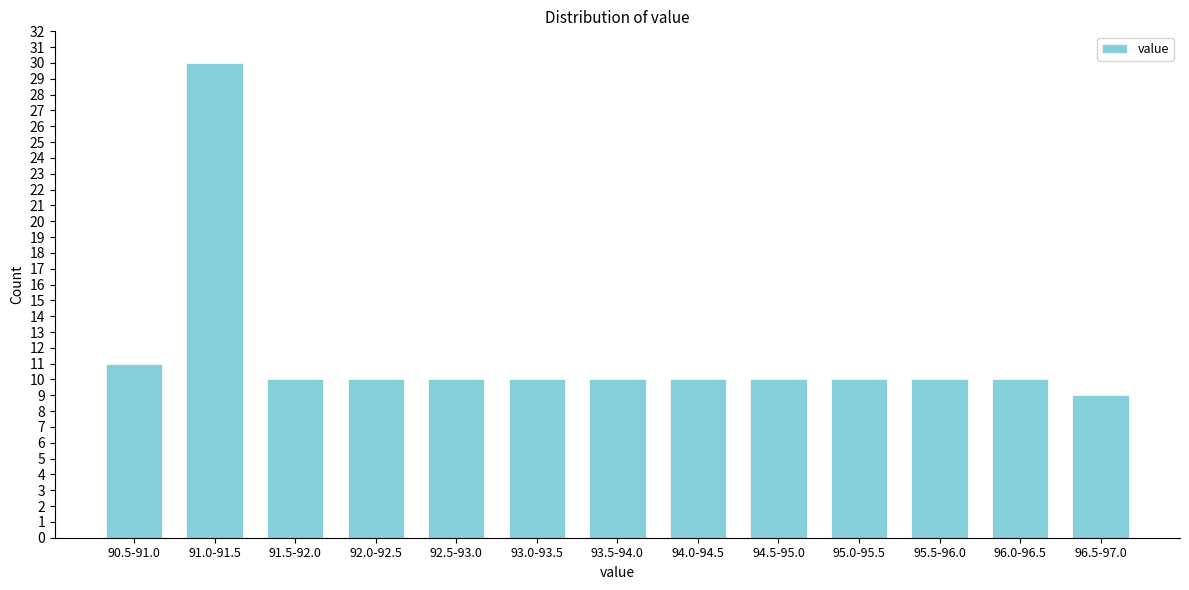

Reading right to left, list all the values displayed in this chart.

9	10	10	10	10	10	10	10	10	10	10	30	11